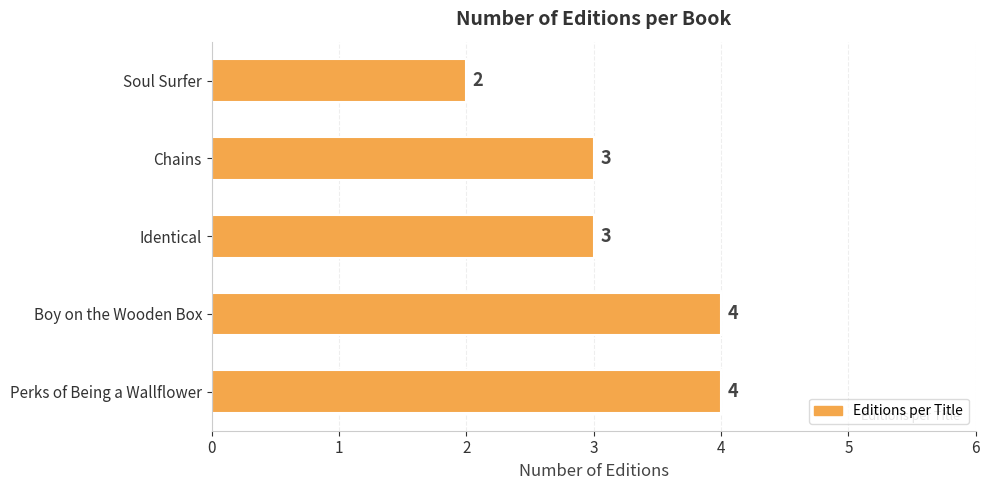

What is the maximum value shown in the chart?

4